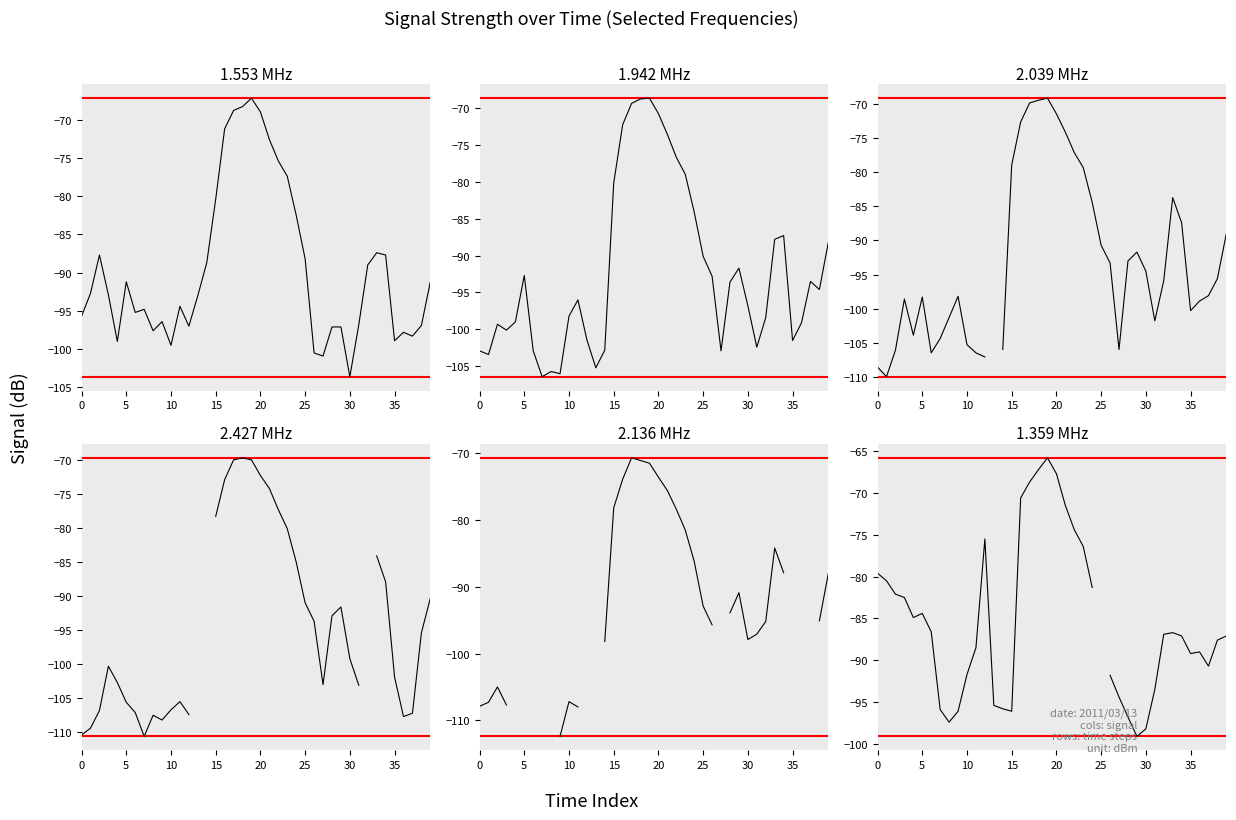

Which series has the largest total across all categories?

col_15 (1.553)